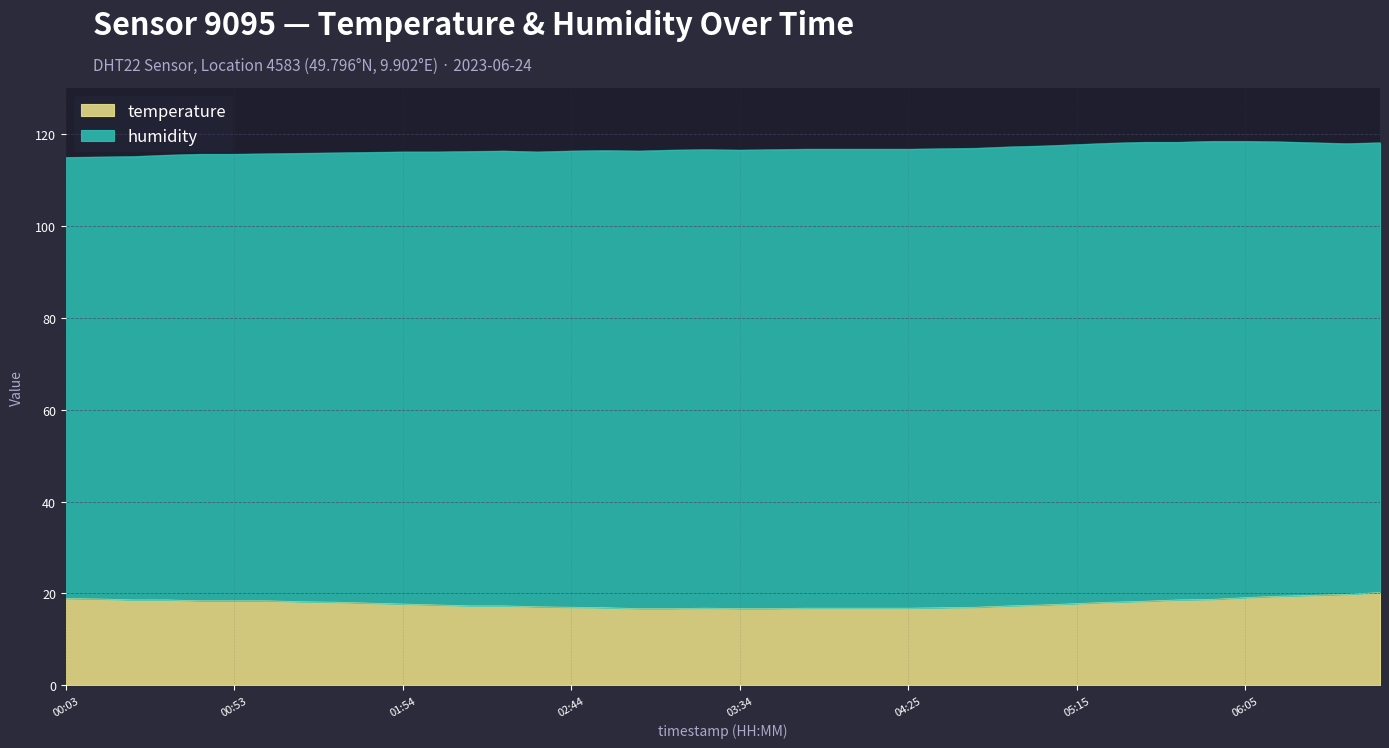

What is the sum of the values at 01:34 and 02:54?

35.0